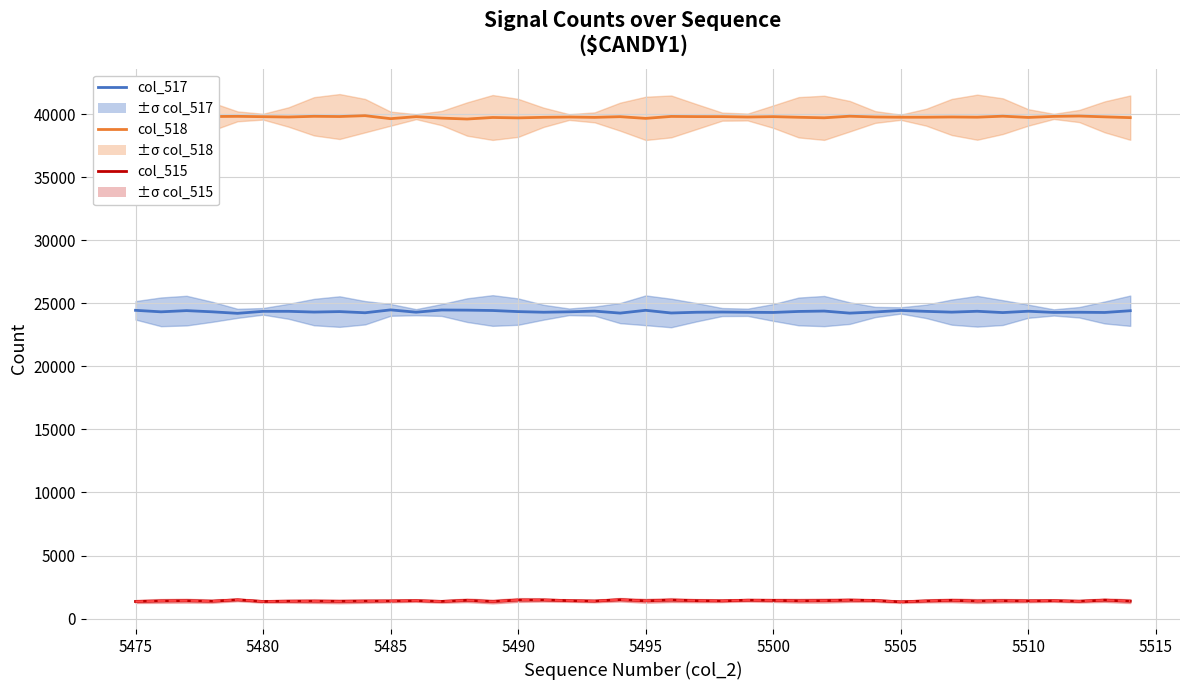

What is the spread (max minus min) of values at 5480?

38280